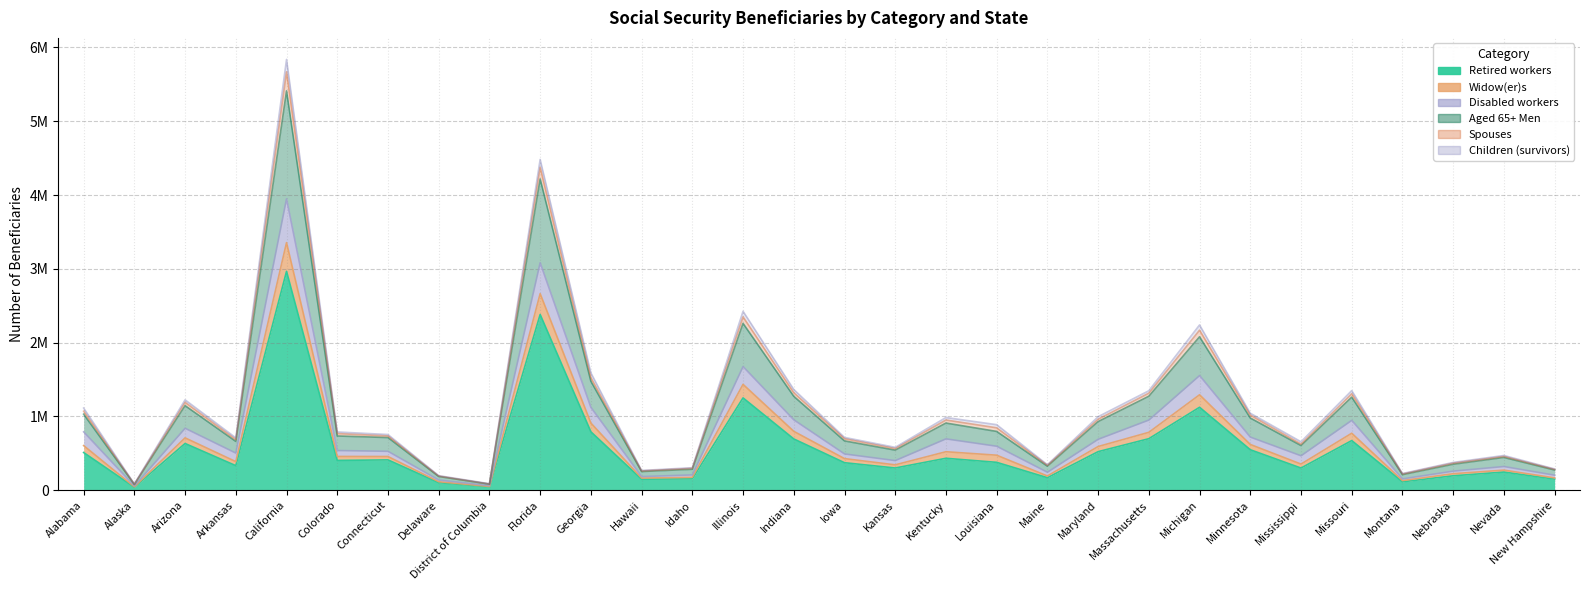

What value does the Retired workers series have at Louisiana?

378666